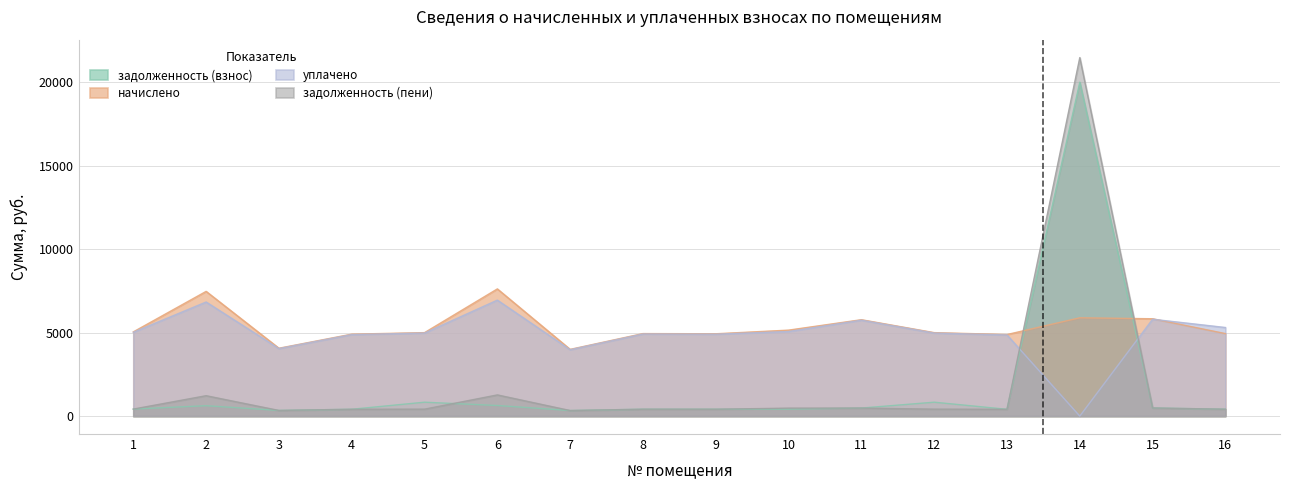

What is the difference between the second highest and second lowest values in the задолженность (пени) series?

931.0